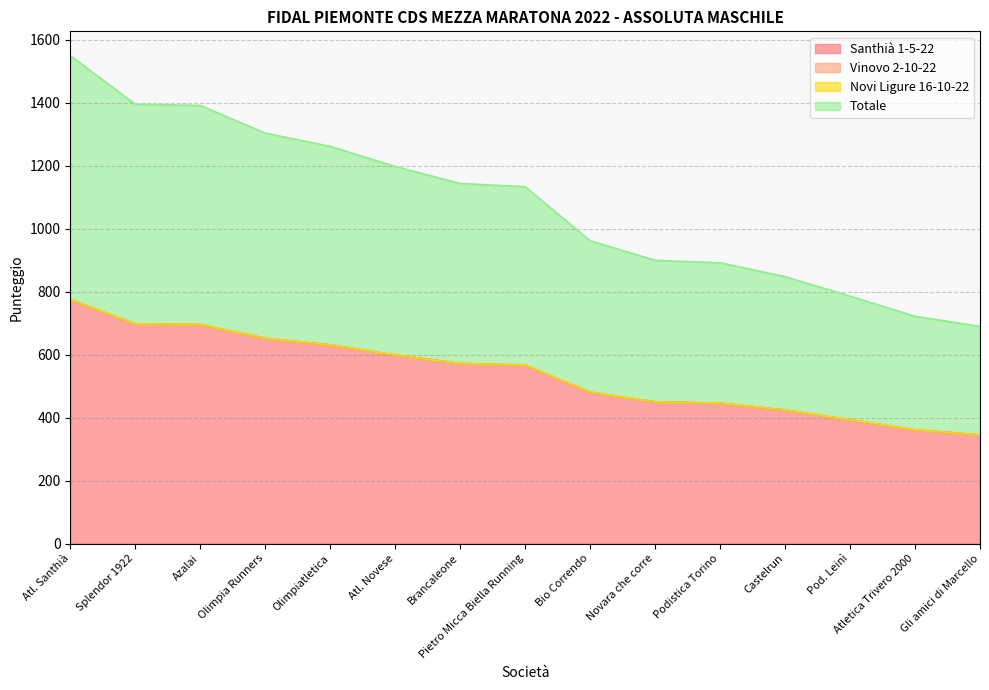

At which label does Totale reach its peak?

Atl. Santhià